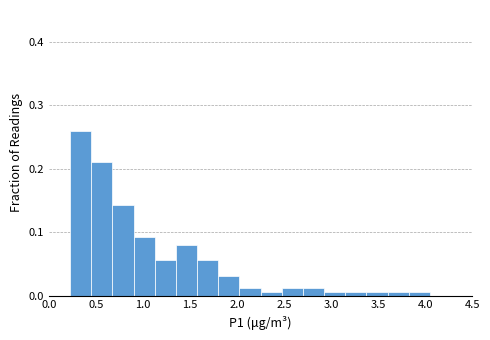

What is the height of the bar covering 2.025 to 2.250 on the x-axis? Neither the bar edges nor the heights are printed on the chart, so give them approximately, as read against the axes.

0.01